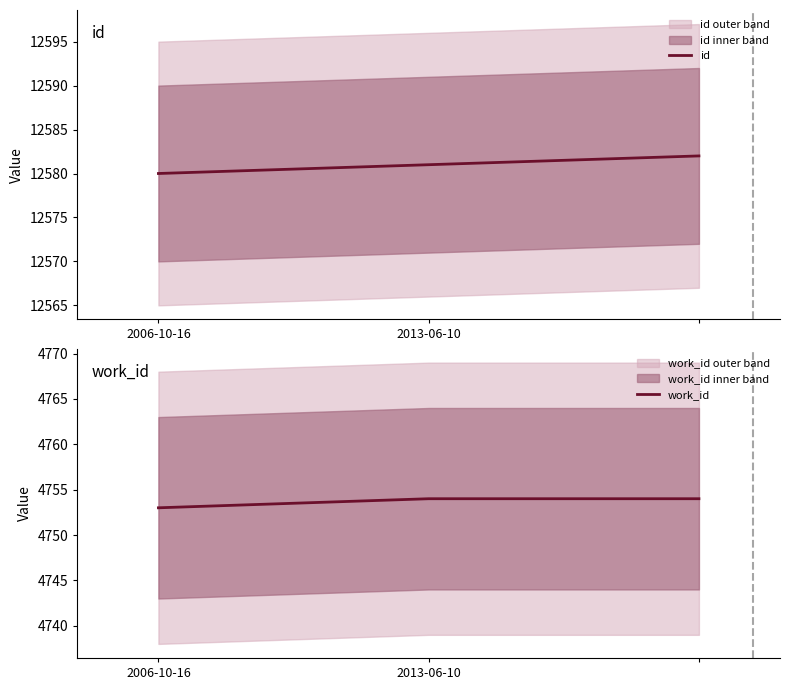

Rank the categories by id value from lowest to highest.

2006-10-16, 2013-06-10, 2